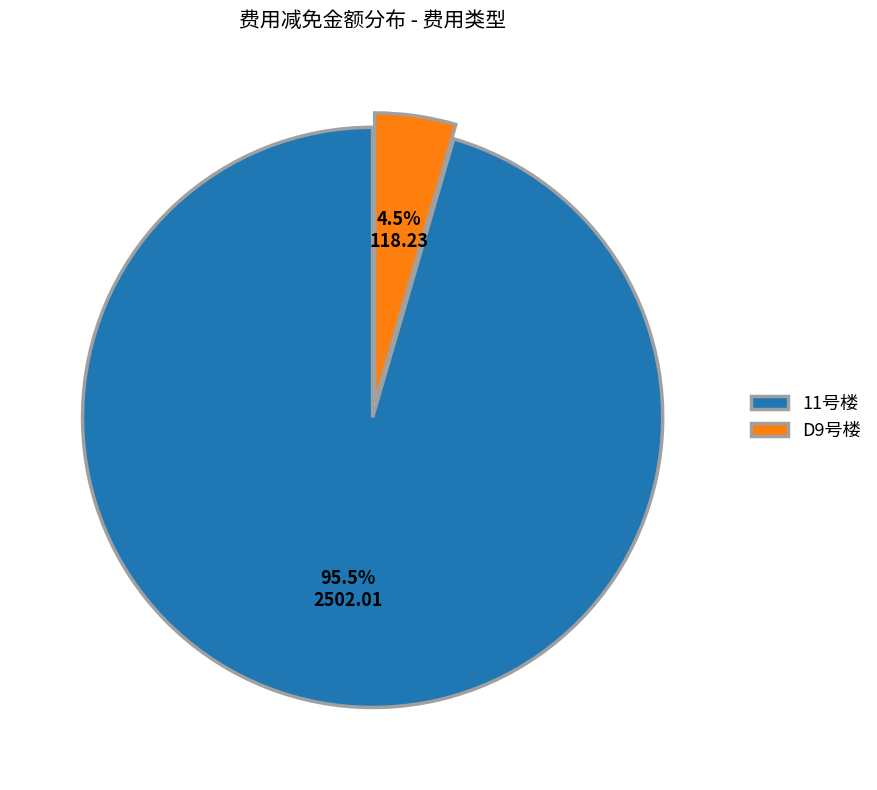

What is the largest slice in the pie chart?

11号楼